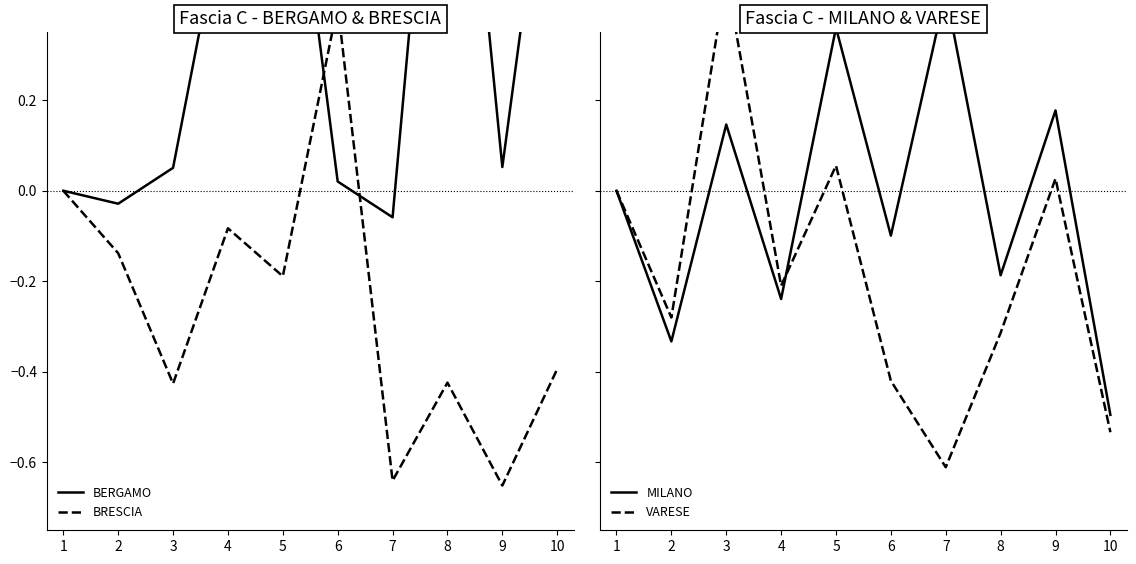

What is the difference between the BERGAMO values at 4 and 8?

0.6